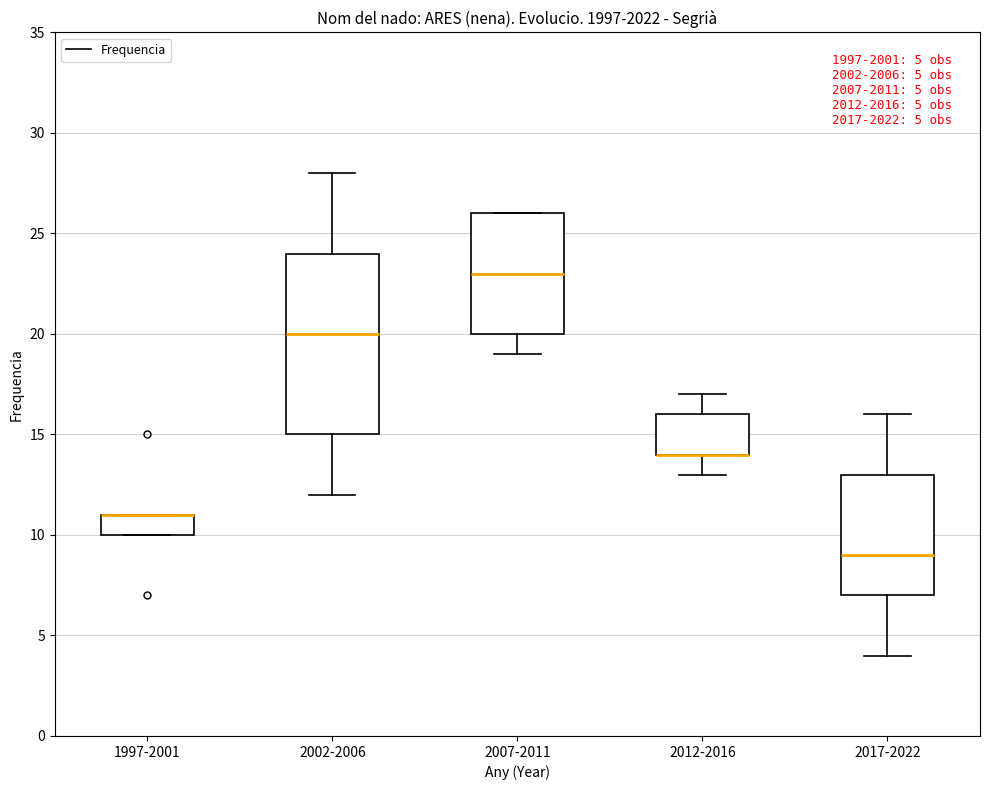

Which box is the tallest, from its lower edge to its upper edge?

2002-2006